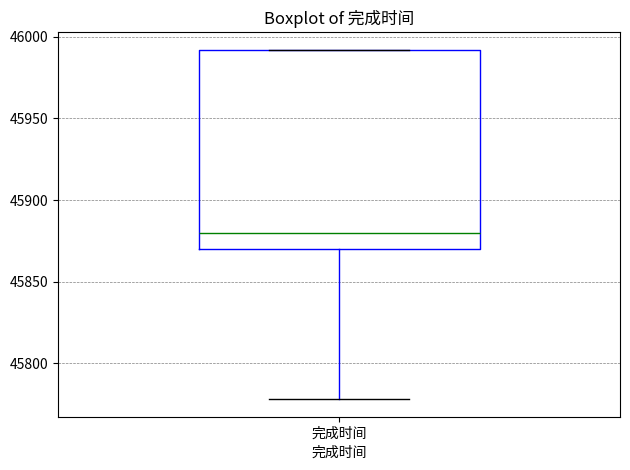

Where does the lower whisker of the box for 完成时间 end on the y-axis? The values are not printed on the chart, so give them approximately, as read against the axis.

45780